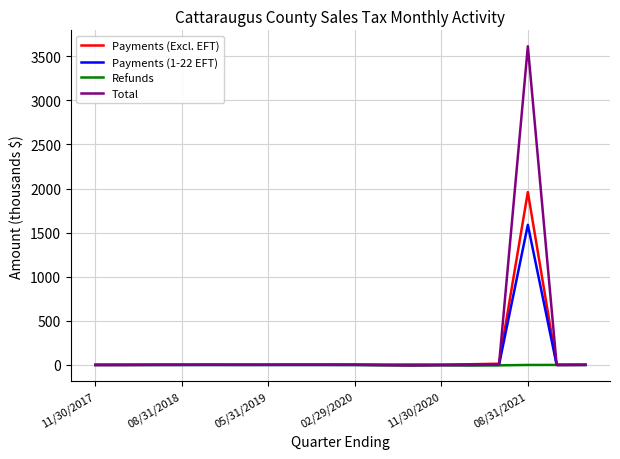

What is the maximum value shown in the chart?

3612.6